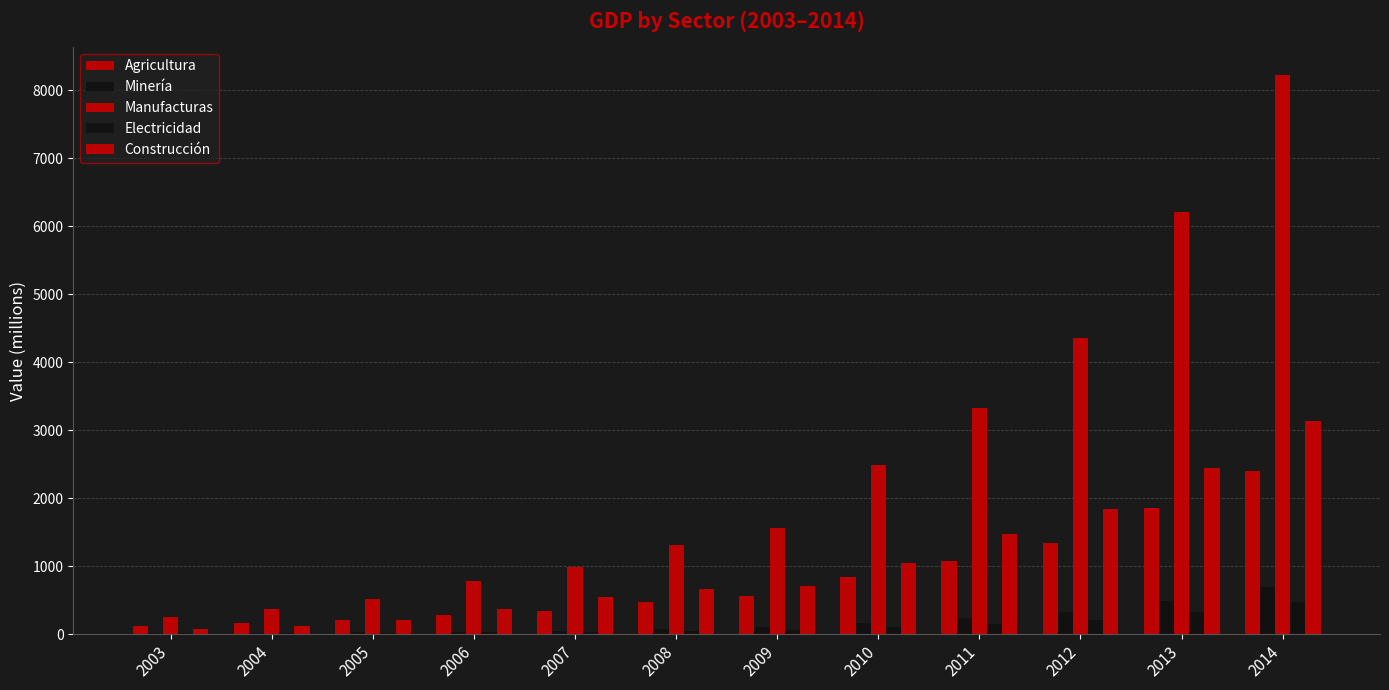

Reading left to right, extract all data points from this chart.

Agricultura: 2003=114.1	2004=159.4	2005=202.3	2006=286.3	2007=341.0	2008=475.0	2009=565.6	2010=836.9	2011=1075.2	2012=1345.8	2013=1863.1	2014=2398.0
Minería: 2003=13.3	2004=17.6	2005=26.4	2006=39.0	2007=51.6	2008=70.5	2009=101.8	2010=164.2	2011=238.9	2012=328.9	2013=494.4	2014=701.6
Manufacturas: 2003=257.0	2004=368.1	2005=514.0	2006=780.7	2007=993.2	2008=1312.8	2009=1556.4	2010=2491.2	2011=3329.2	2012=4348.7	2013=6202.6	2014=8225.3
Electricidad: 2003=17.3	2004=20.0	2005=23.2	2006=33.2	2007=37.4	2008=48.1	2009=65.4	2010=99.7	2011=144.3	2012=215.5	2013=324.6	2014=467.5
Construcción: 2003=75.2	2004=127.3	2005=208.3	2006=370.1	2007=540.5	2008=661.2	2009=712.9	2010=1045.2	2011=1476.8	2012=1837.2	2013=2441.6	2014=3131.6